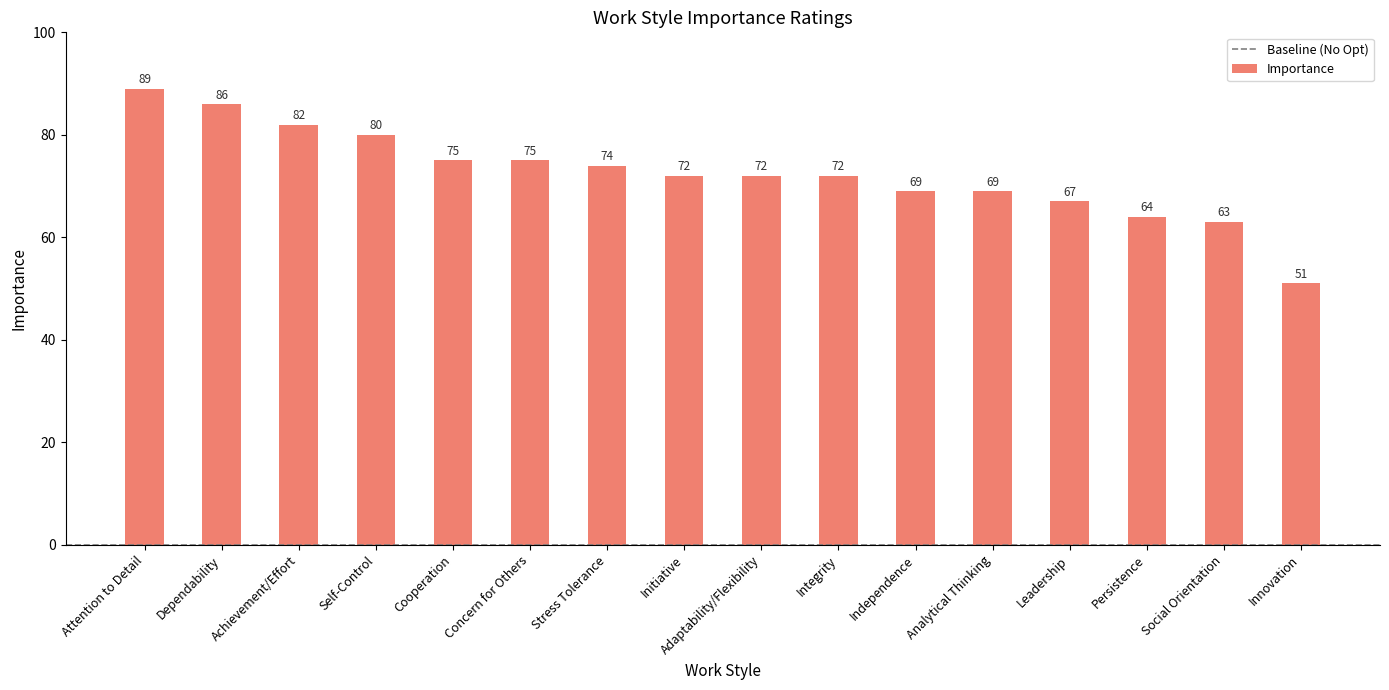

What is the ratio of the value at Concern for Others to the value at Cooperation?

1.0